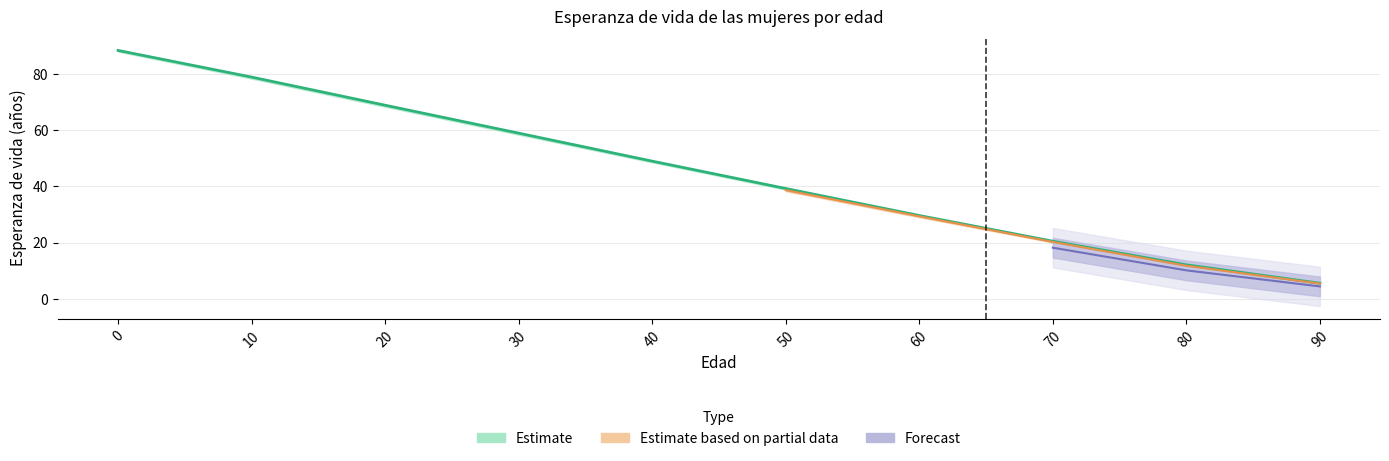

What is the sum of all 2023 values?

451.2